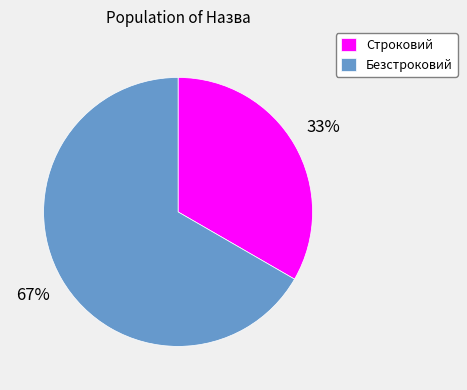

What is the smallest slice in the pie chart?

Строковий